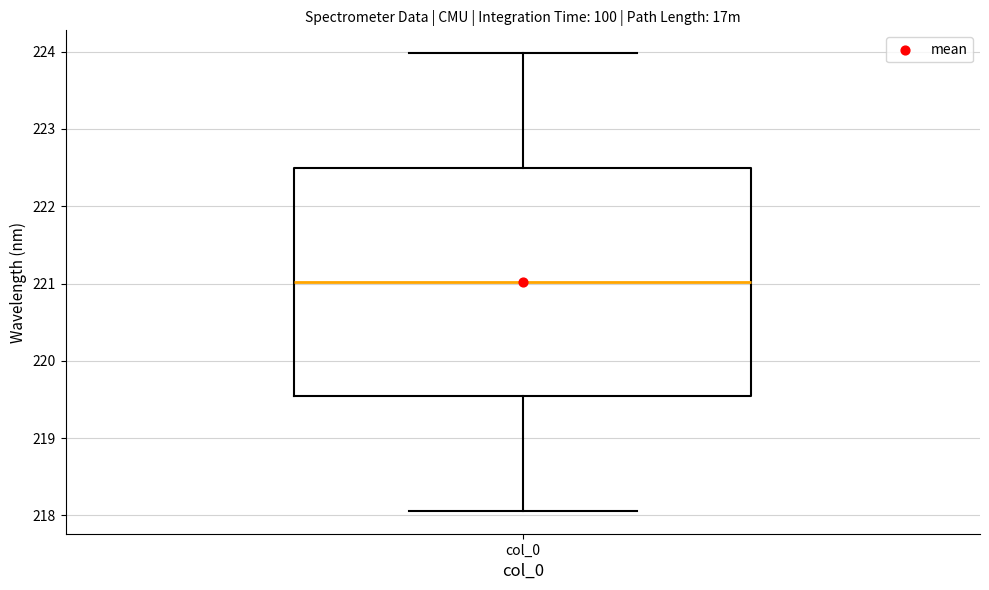

Transcribe this box plot: give where the median line is, the range the box spans, and where the two whiskers end, as read against the y-axis. The values are not printed on the chart, so give them approximately, as read against the axis.

median 221.0, box 219.5 to 222.5, whiskers 218.1 to 224.0